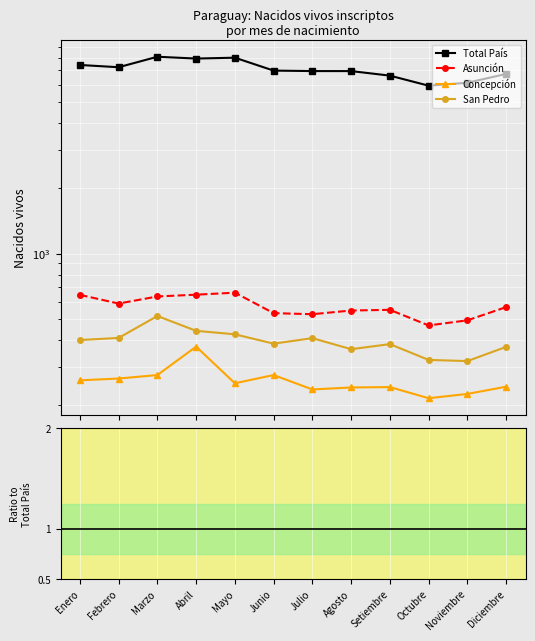

Between Mayo and Diciembre, which series saw the biggest shift?

Total País